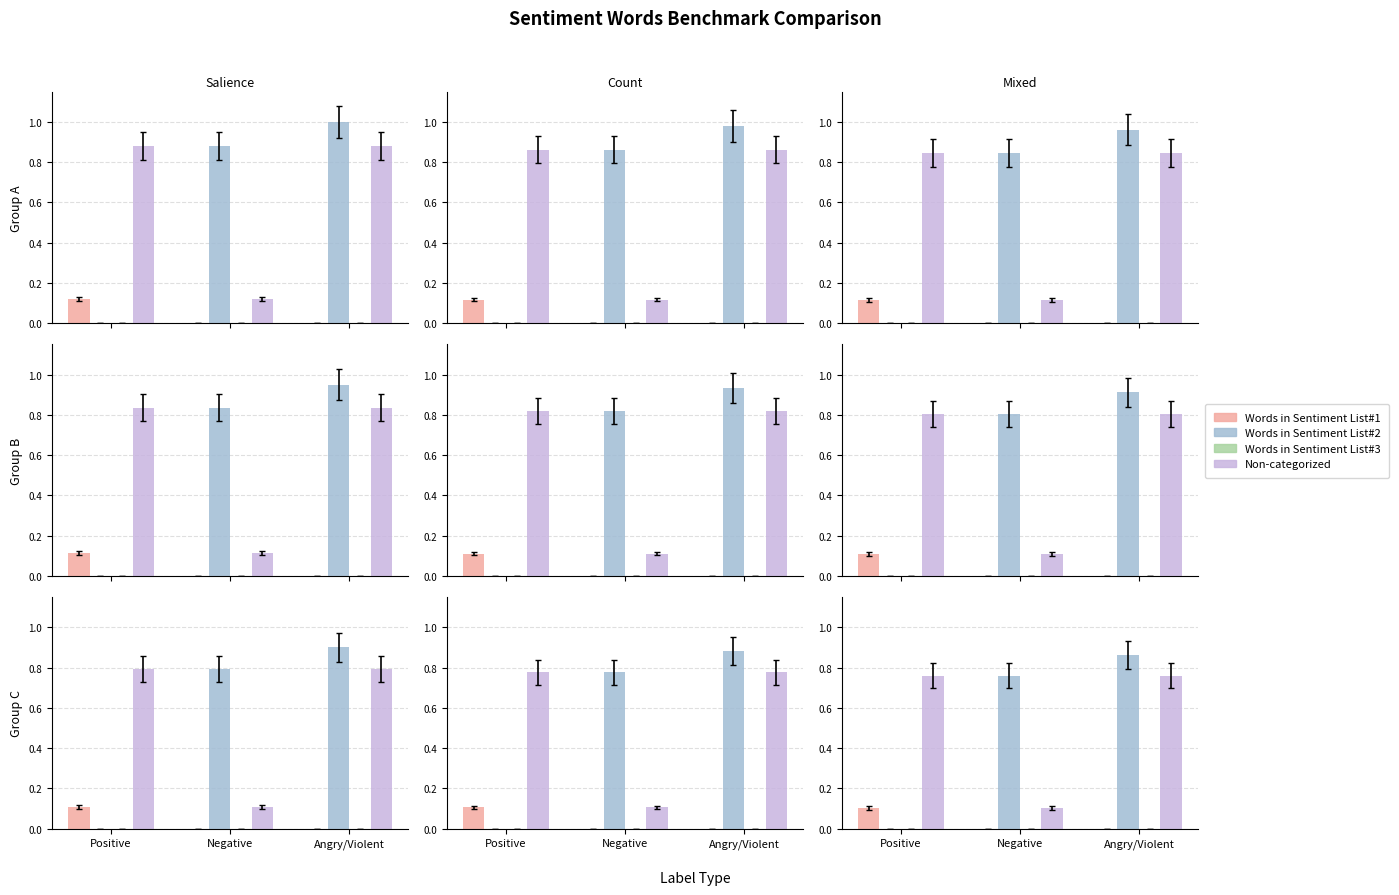

Read the Non-categorized value at Negative.

0.1